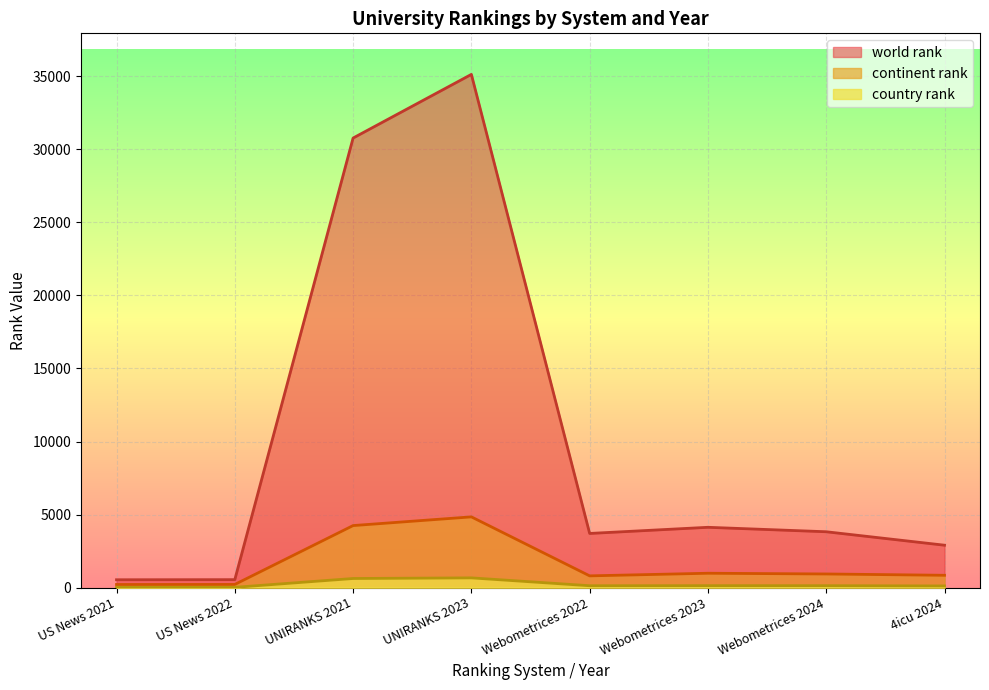

What is the difference between the maximum and minimum values in the country rank series?

648